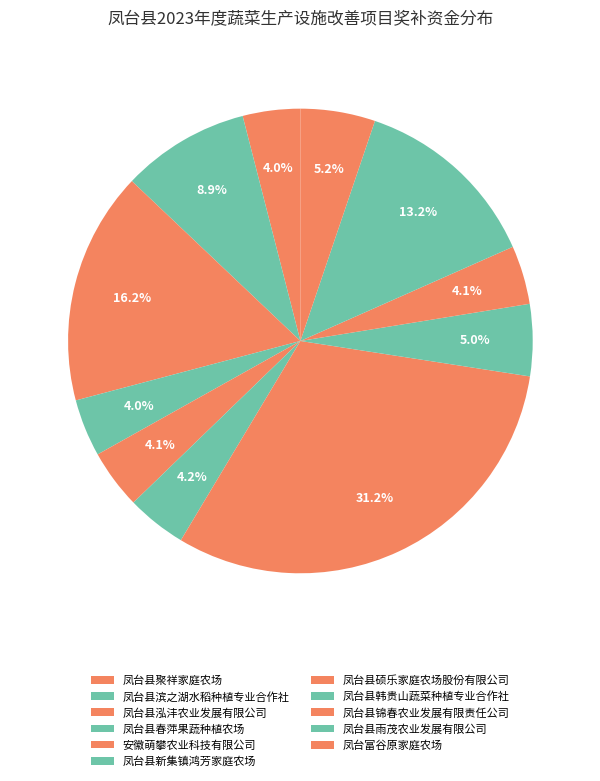

What percentage is the 凤台县雨茂农业发展有限公司 slice, to the nearest percent?

13%